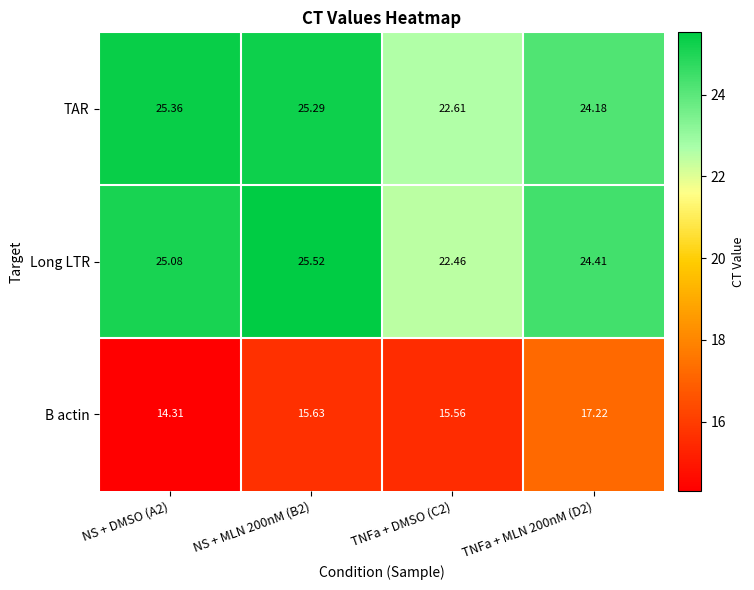

Which series has the largest total across all categories?

Long LTR